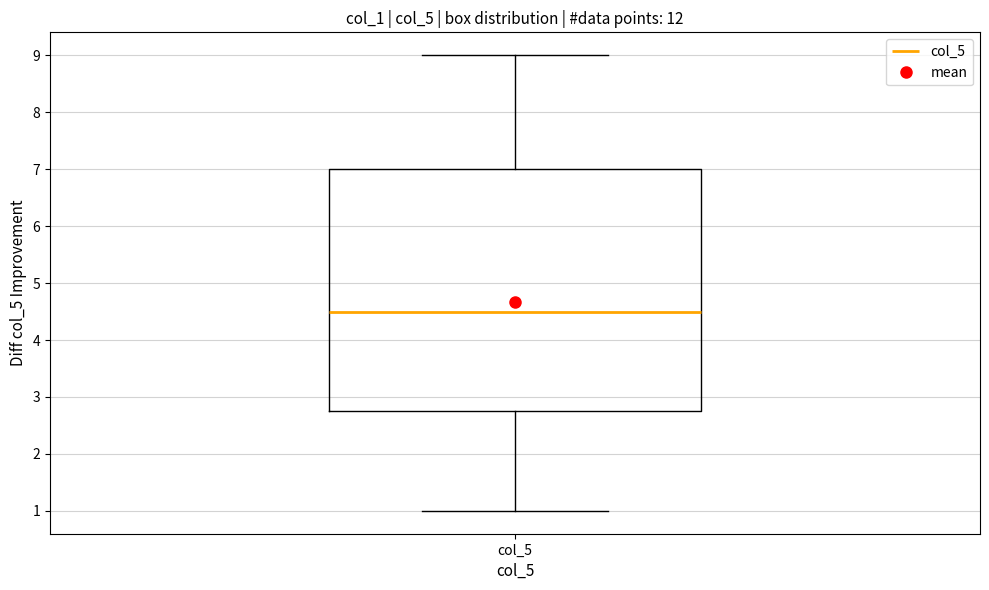

Where is the lower edge of the box for col_5 on the y-axis? The values are not printed on the chart, so give them approximately, as read against the axis.

2.8